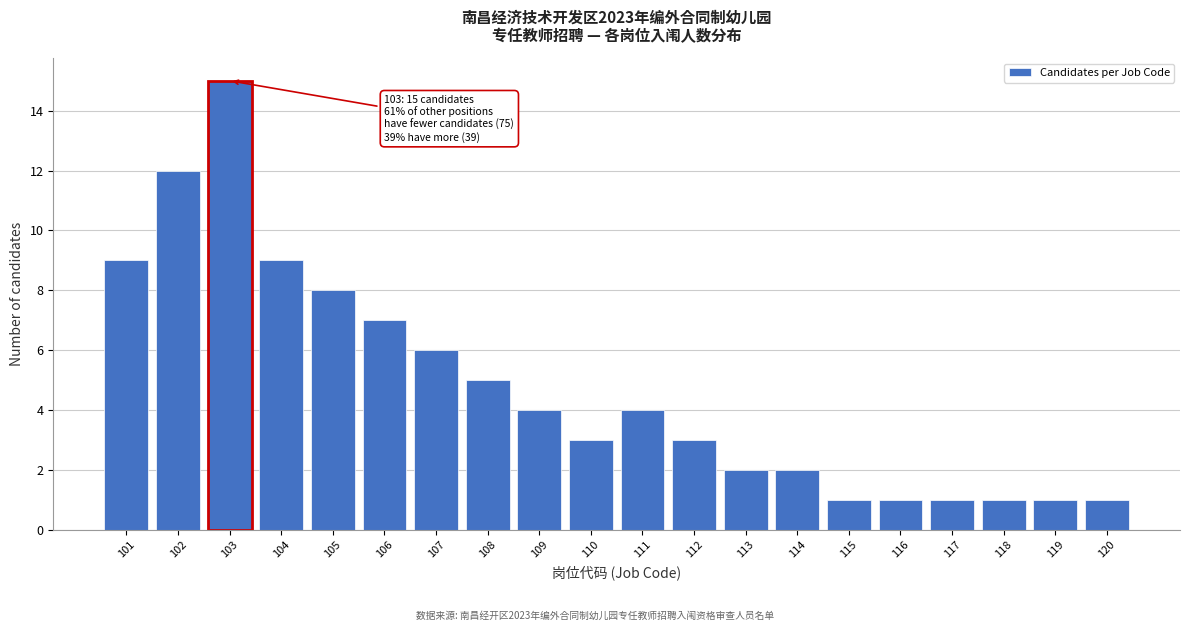

Reading left to right, list all the values displayed in this chart.

9	12	15	9	8	7	6	5	4	3	4	3	2	2	1	1	1	1	1	1